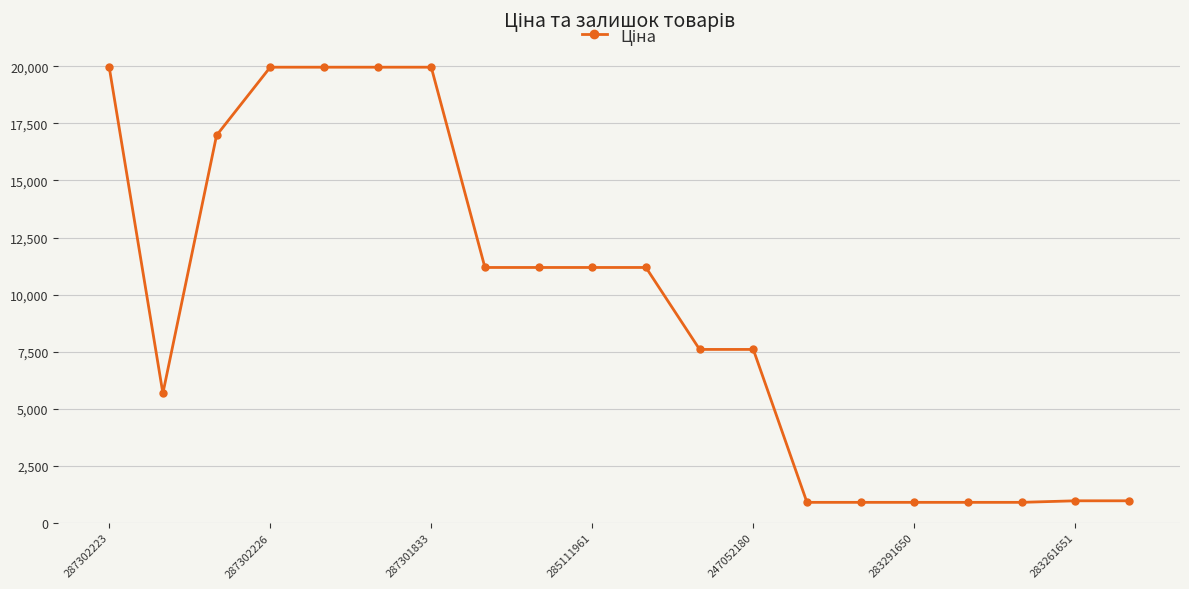

What is the minimum value shown in the chart?

895.9